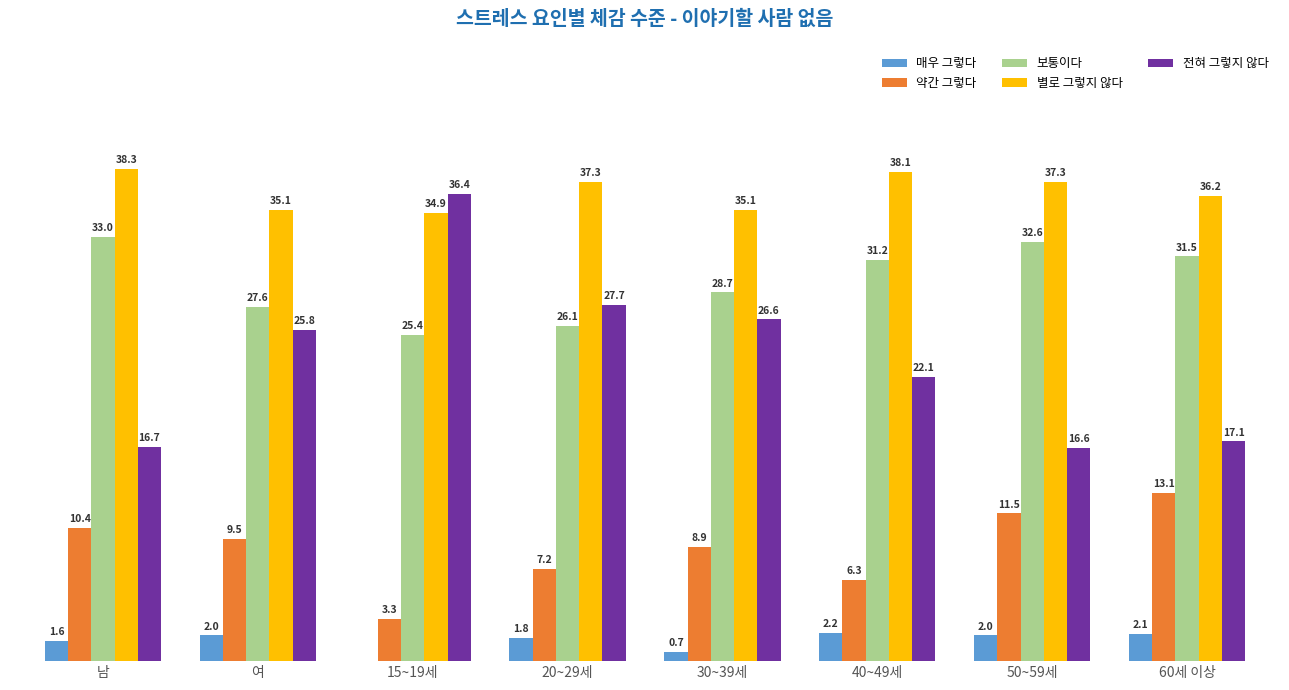

Where does the 보통이다 series first go above 31?

남